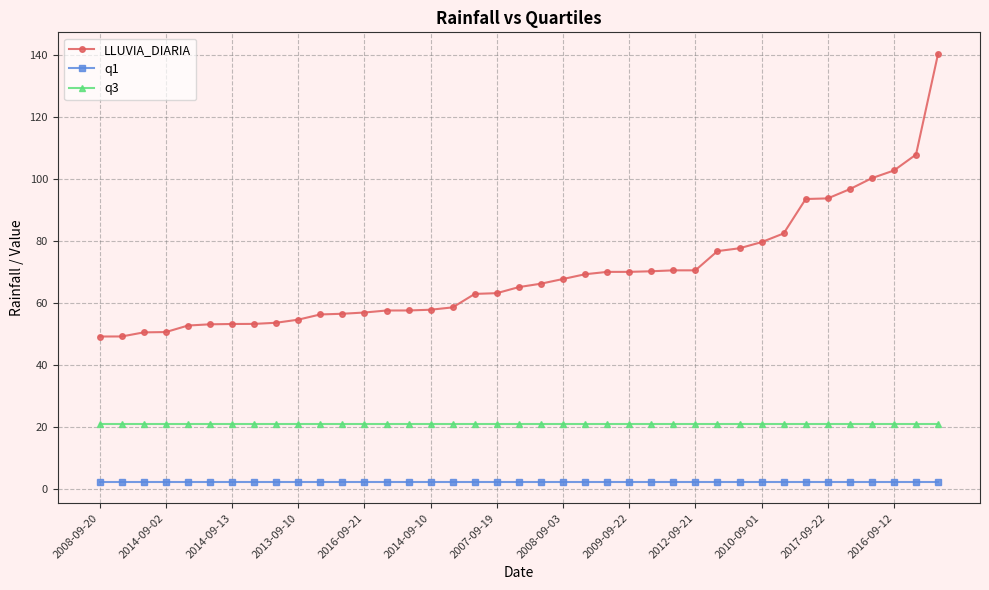

What is the value of the q3 point at the 11th from the left?

21.1